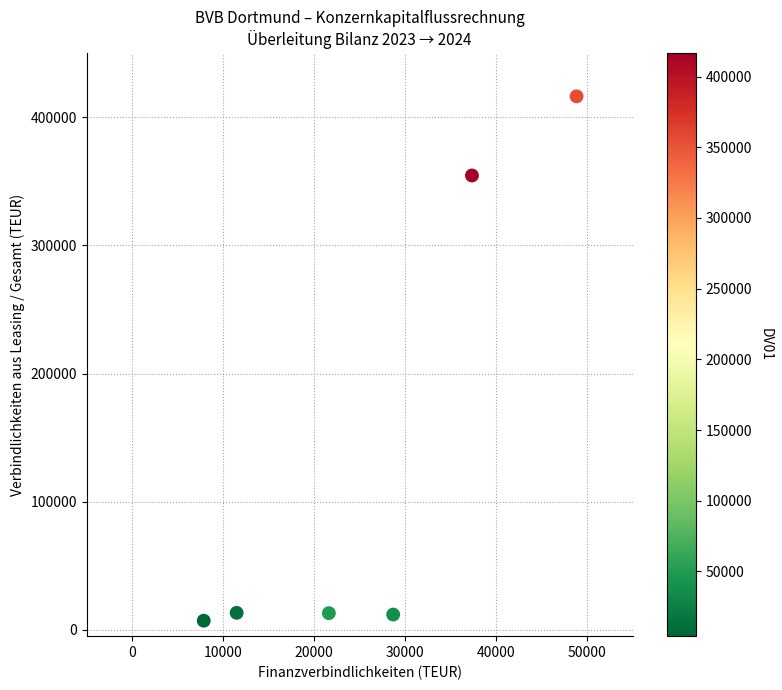

What Y value in the scatter plot is closest to 211757?

354656